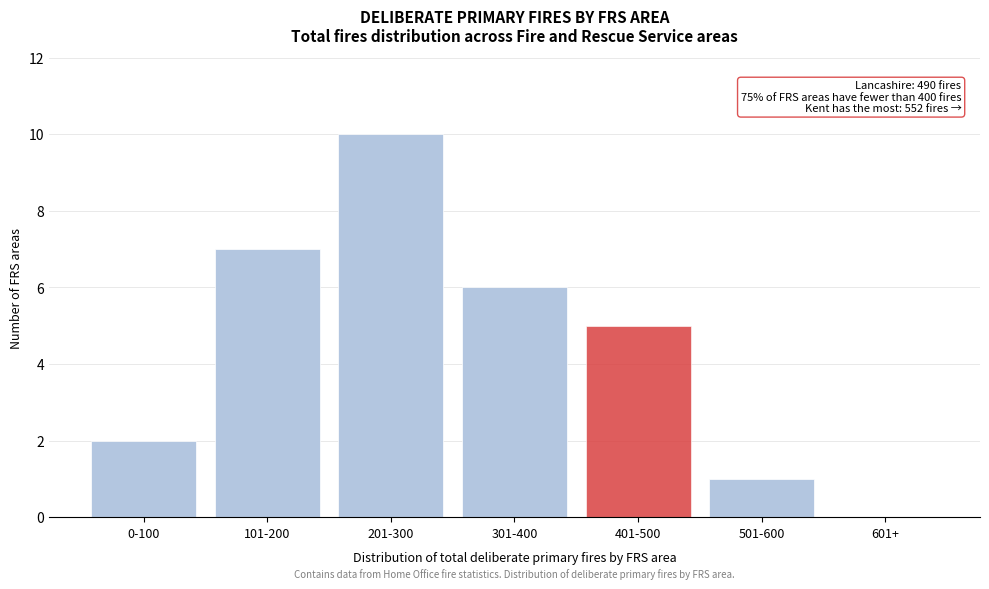

Reading left to right, transcribe all the data shown in this chart.

0-100=2	101-200=7	201-300=10	301-400=6	401-500=5	501-600=1	601+=0